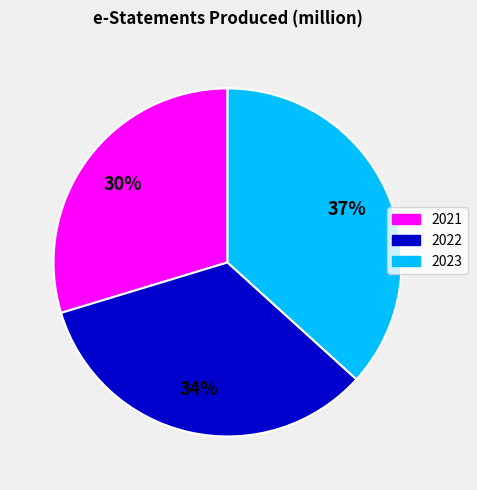

Does 2022 represent more than half of the total?

No